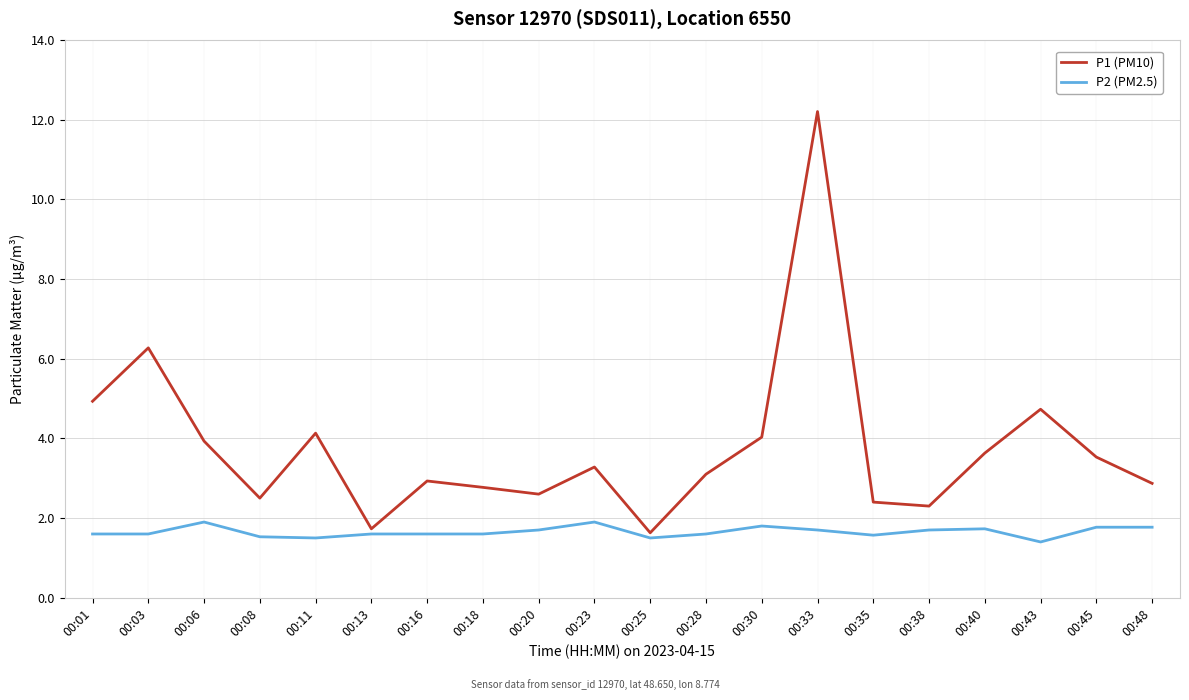

True or false: P2 (PM2.5) has more than 0 points higher than both neighbors.

True